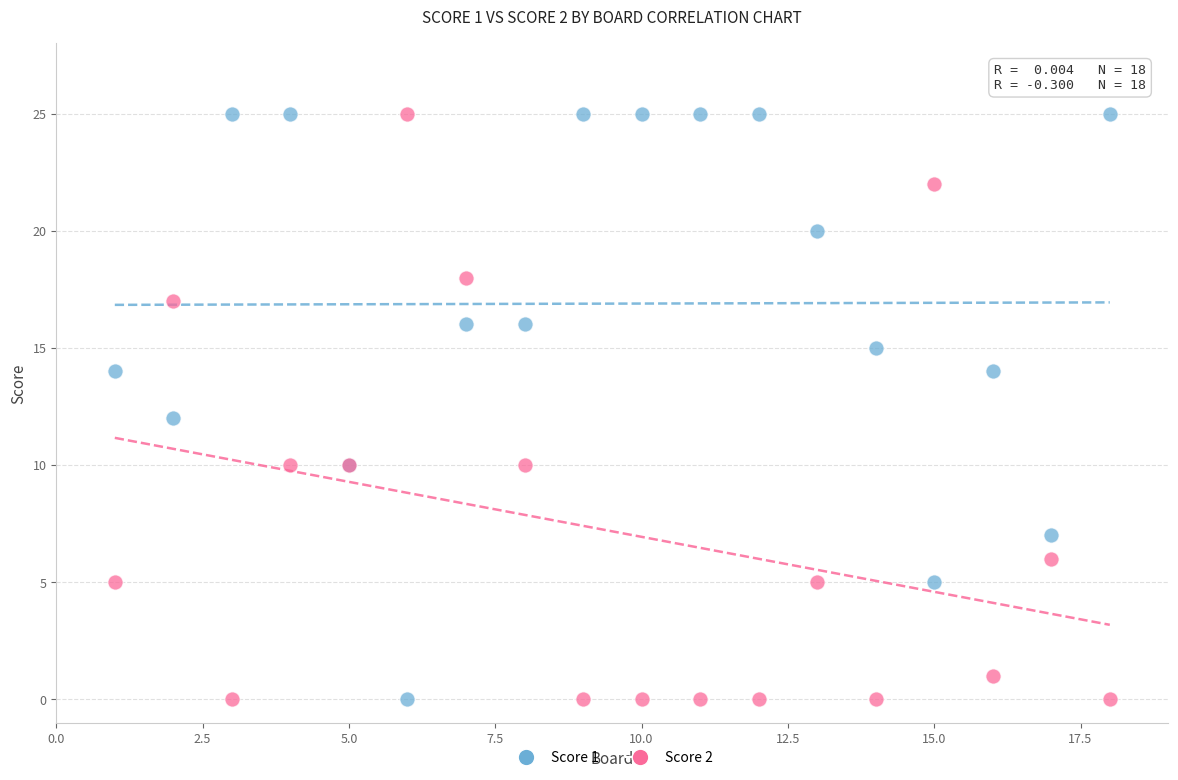

What is the X range (max minus min) for the scatter plot?

17